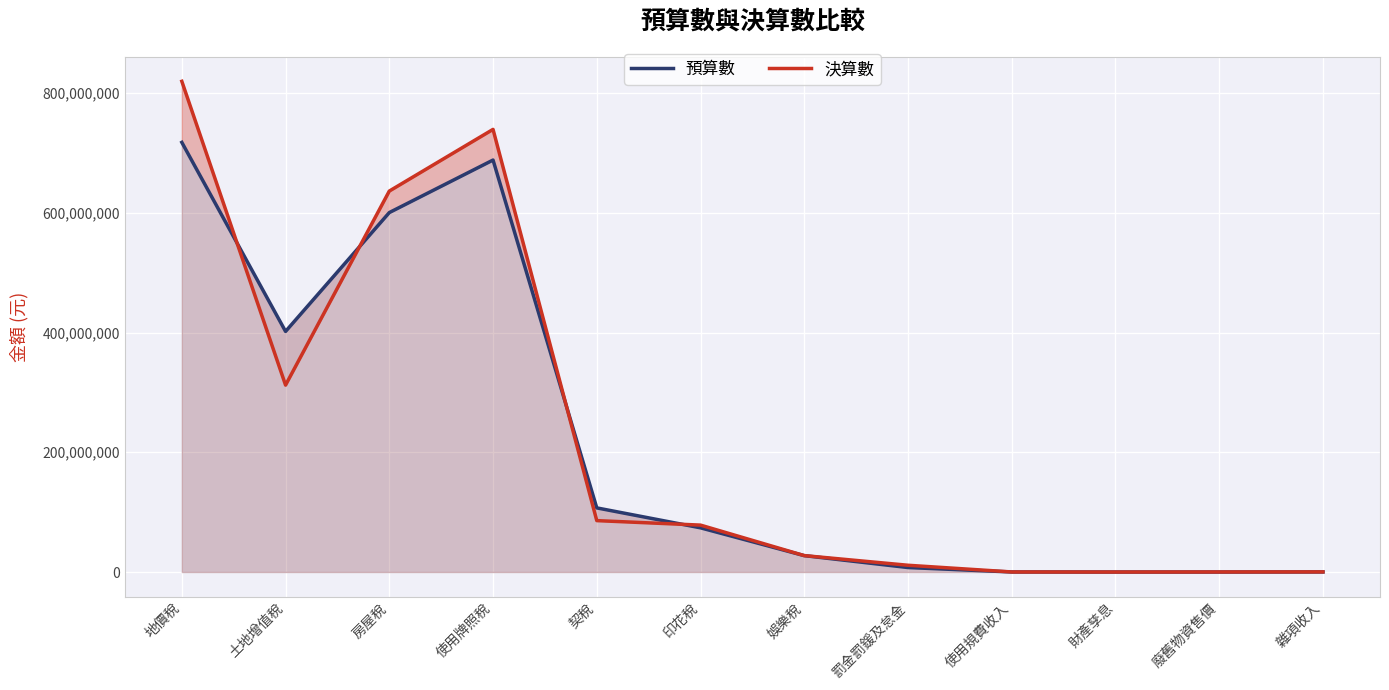

In 決算數, how many points are lower than both neighbors (excluding endpoints)?

2